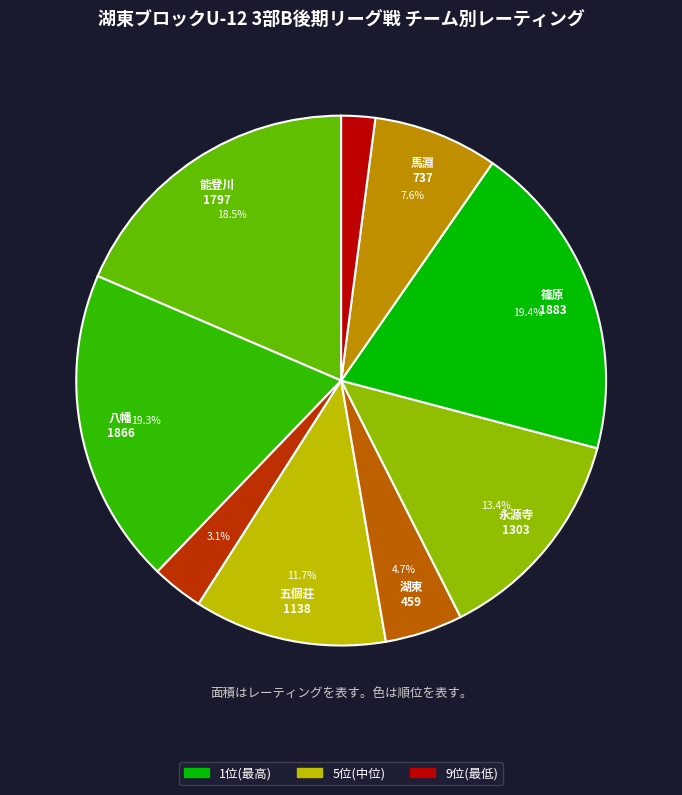

Is there a majority slice in this chart?

No